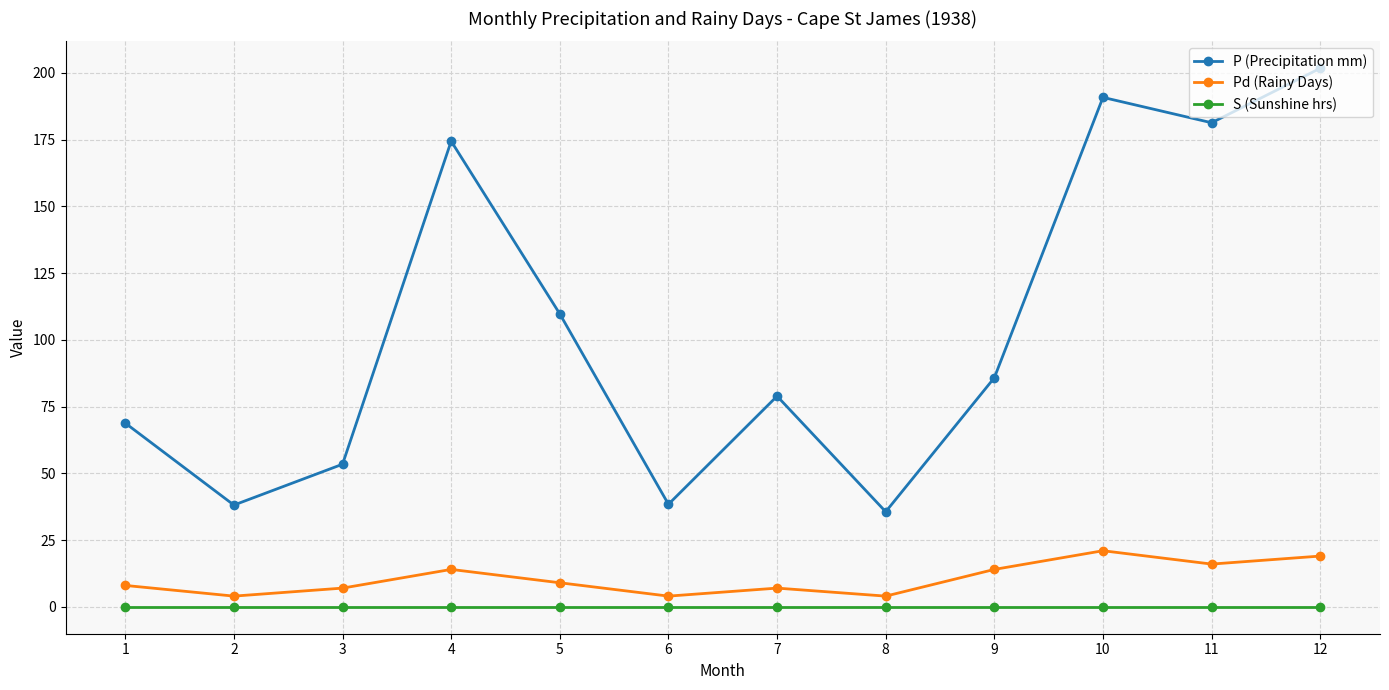

True or false: P (Precipitation mm) has a value of 115.3 at 4.

False